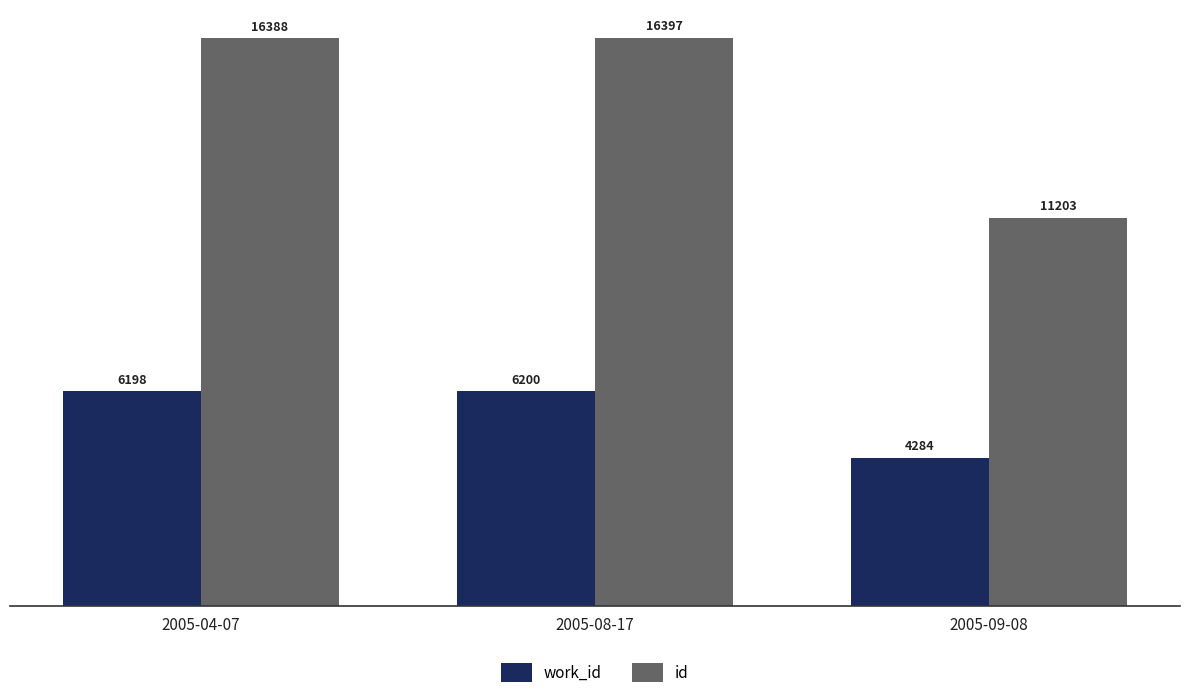

At which label is id closest to 13800?

2005-04-07